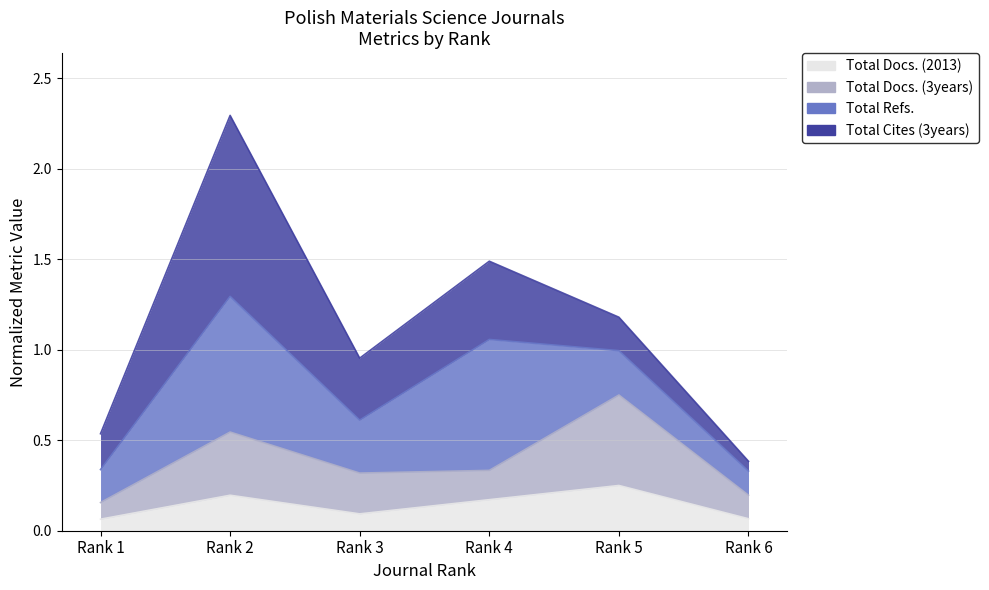

True or false: Total Docs. (3years) has more than 2 points higher than both neighbors.

False